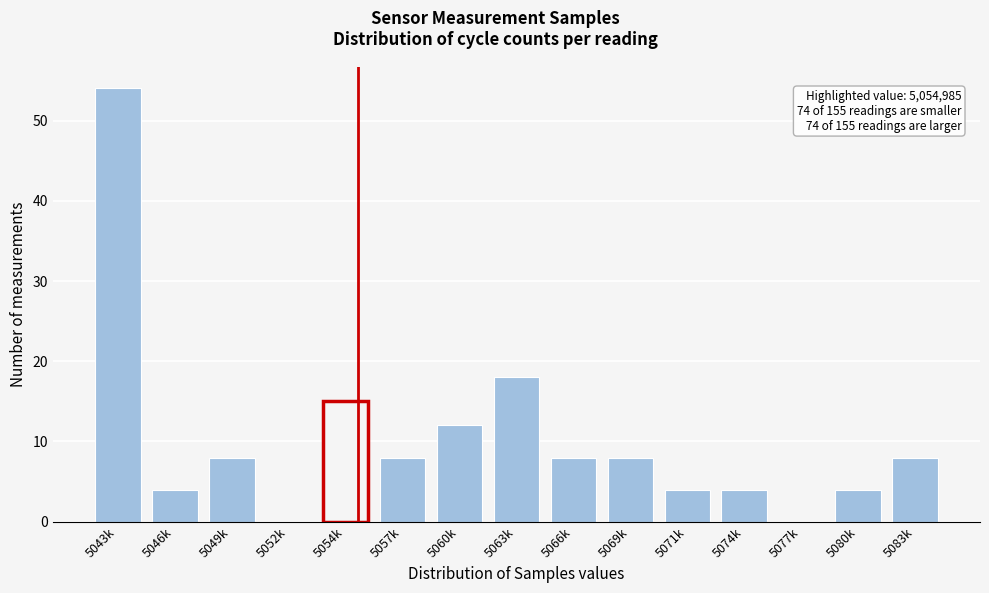

Reading left to right, extract all data points from this chart.

5043k=54	5046k=4	5049k=8	5052k=0	5054k=15	5057k=8	5060k=12	5063k=18	5066k=8	5069k=8	5071k=4	5074k=4	5077k=0	5080k=4	5083k=8